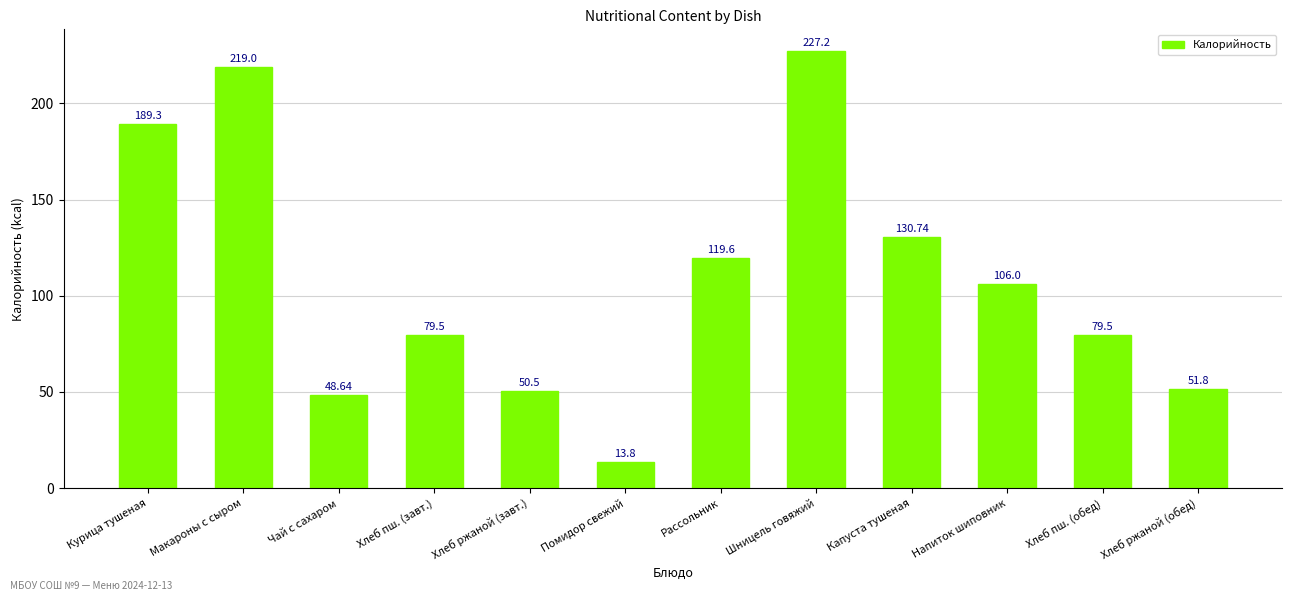

Does the chart contain stacked bars?

No